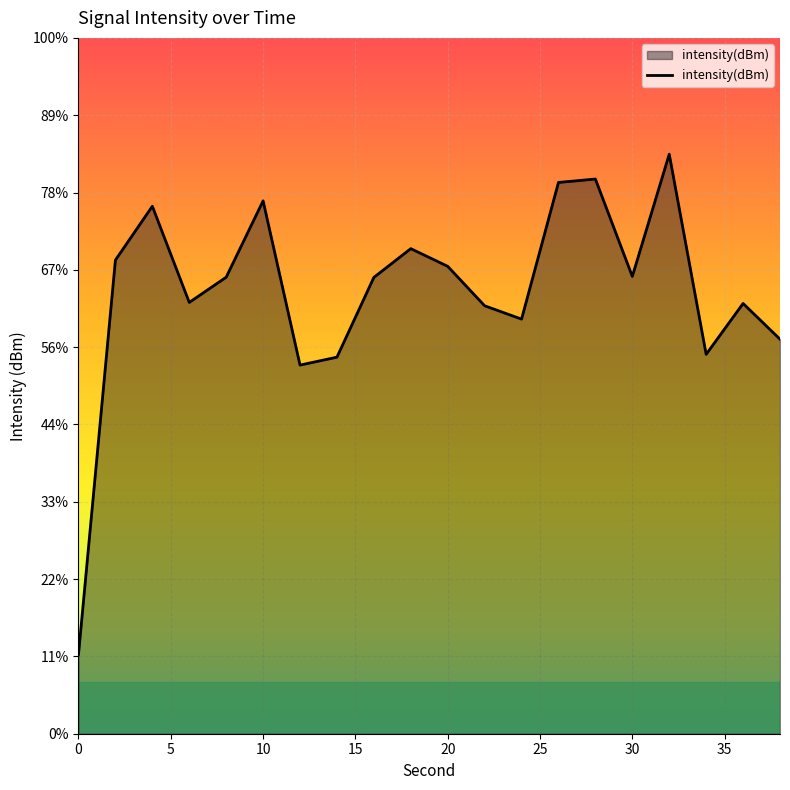

How many interior local valleys (lower than both neighbors) does the data have?

5